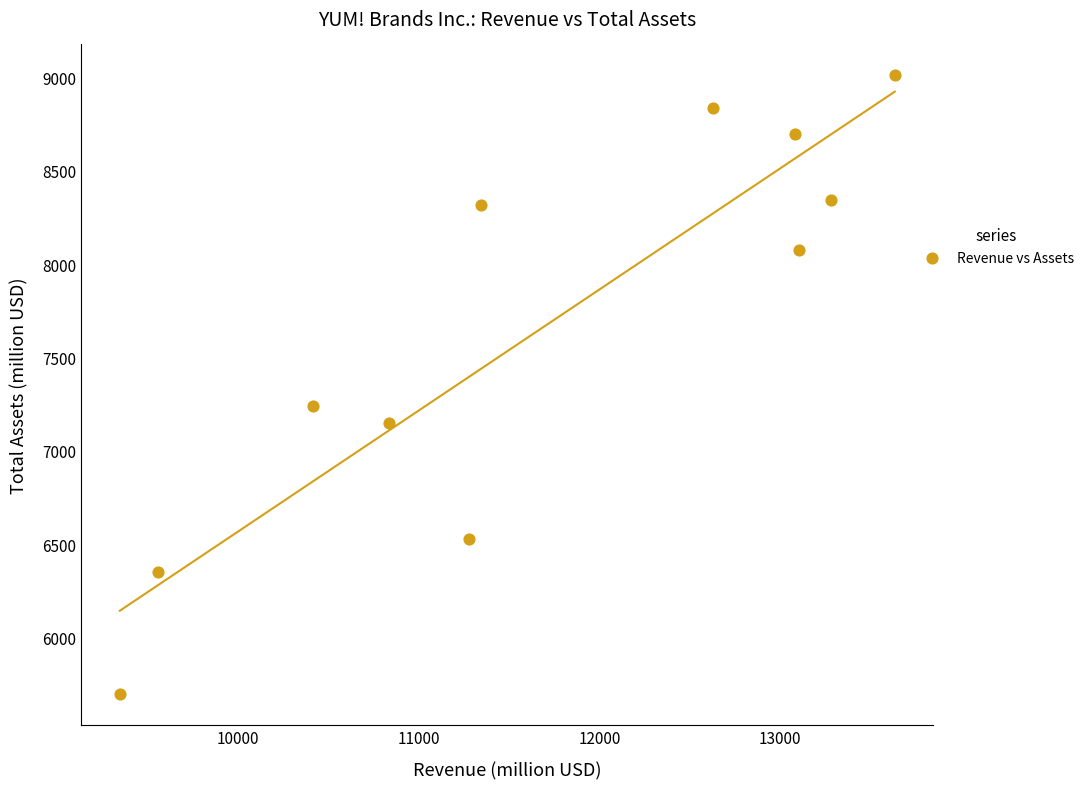

What is the range of X values (max minus min)?

4284